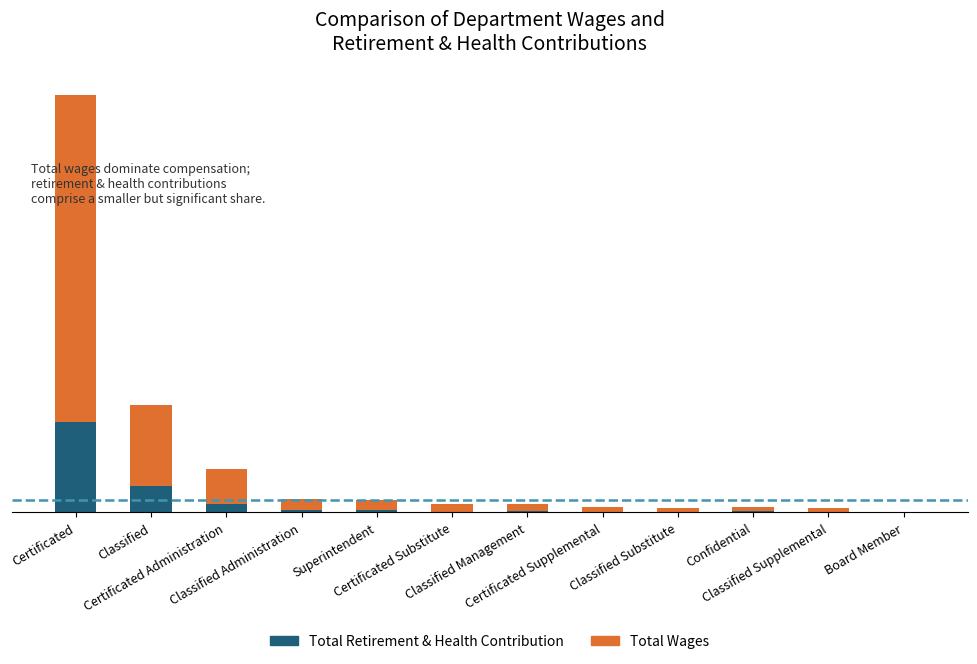

At how many categories does at least one series exceed 3293220?

1